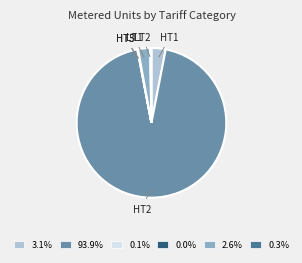

Does 93.9% account for over 50% of the chart?

Yes